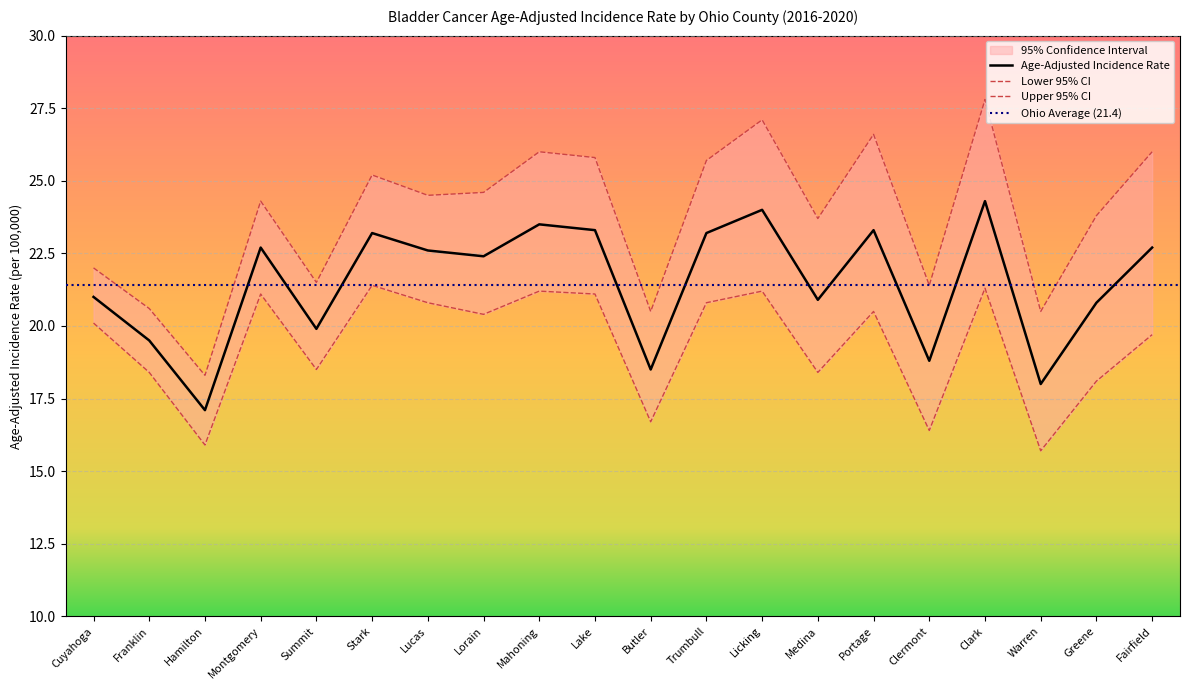

At how many categories does at least one series exceed 18?

20